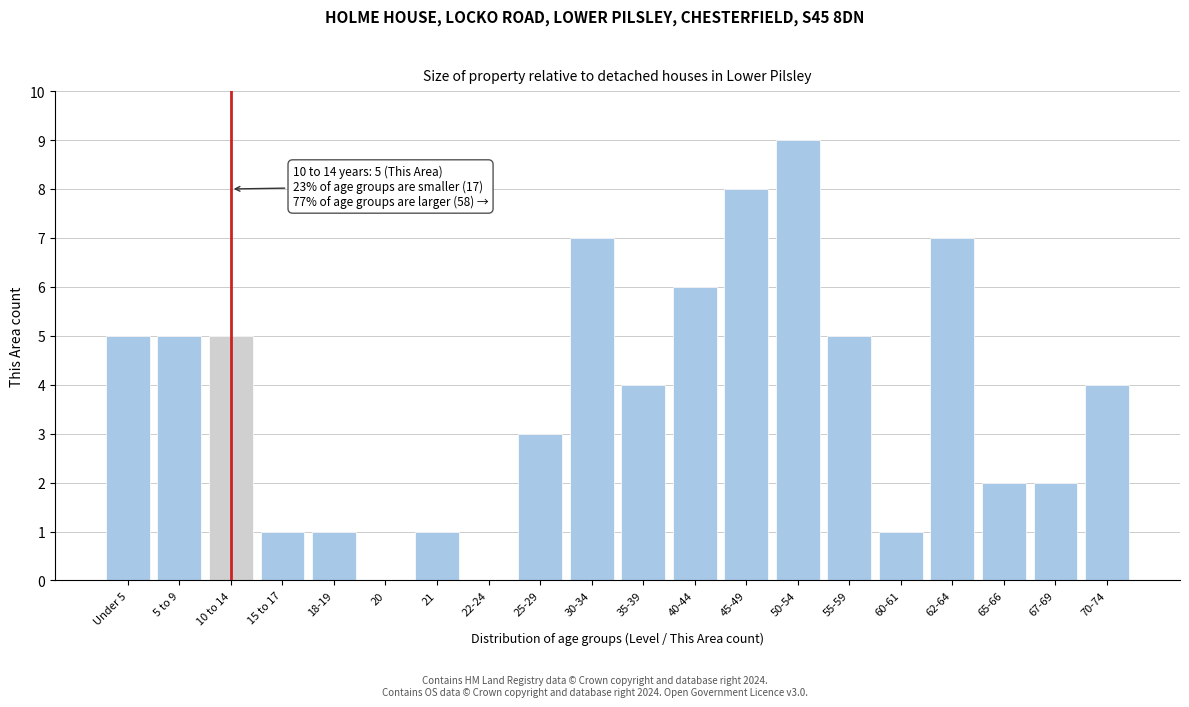

Reading left to right, what are all the values shown in this chart?

Under 5=5	5 to 9=5	10 to 14=5	15 to 17=1	18-19=1	20=0	21=1	22-24=0	25-29=3	30-34=7	35-39=4	40-44=6	45-49=8	50-54=9	55-59=5	60-61=1	62-64=7	65-66=2	67-69=2	70-74=4